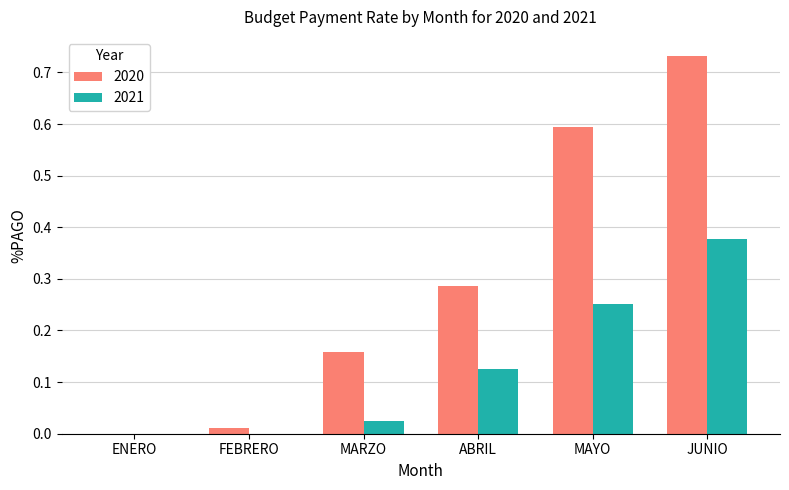

How many values in the 2020 series exceed 0?

5